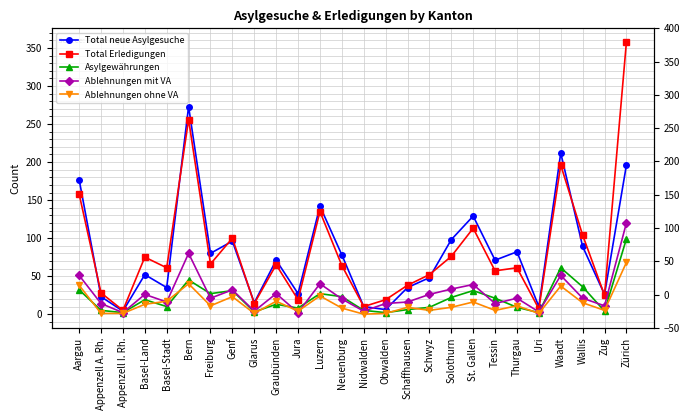

What is the sum of the Asylgewährungen values at Zürich and Basel-Stadt?

109